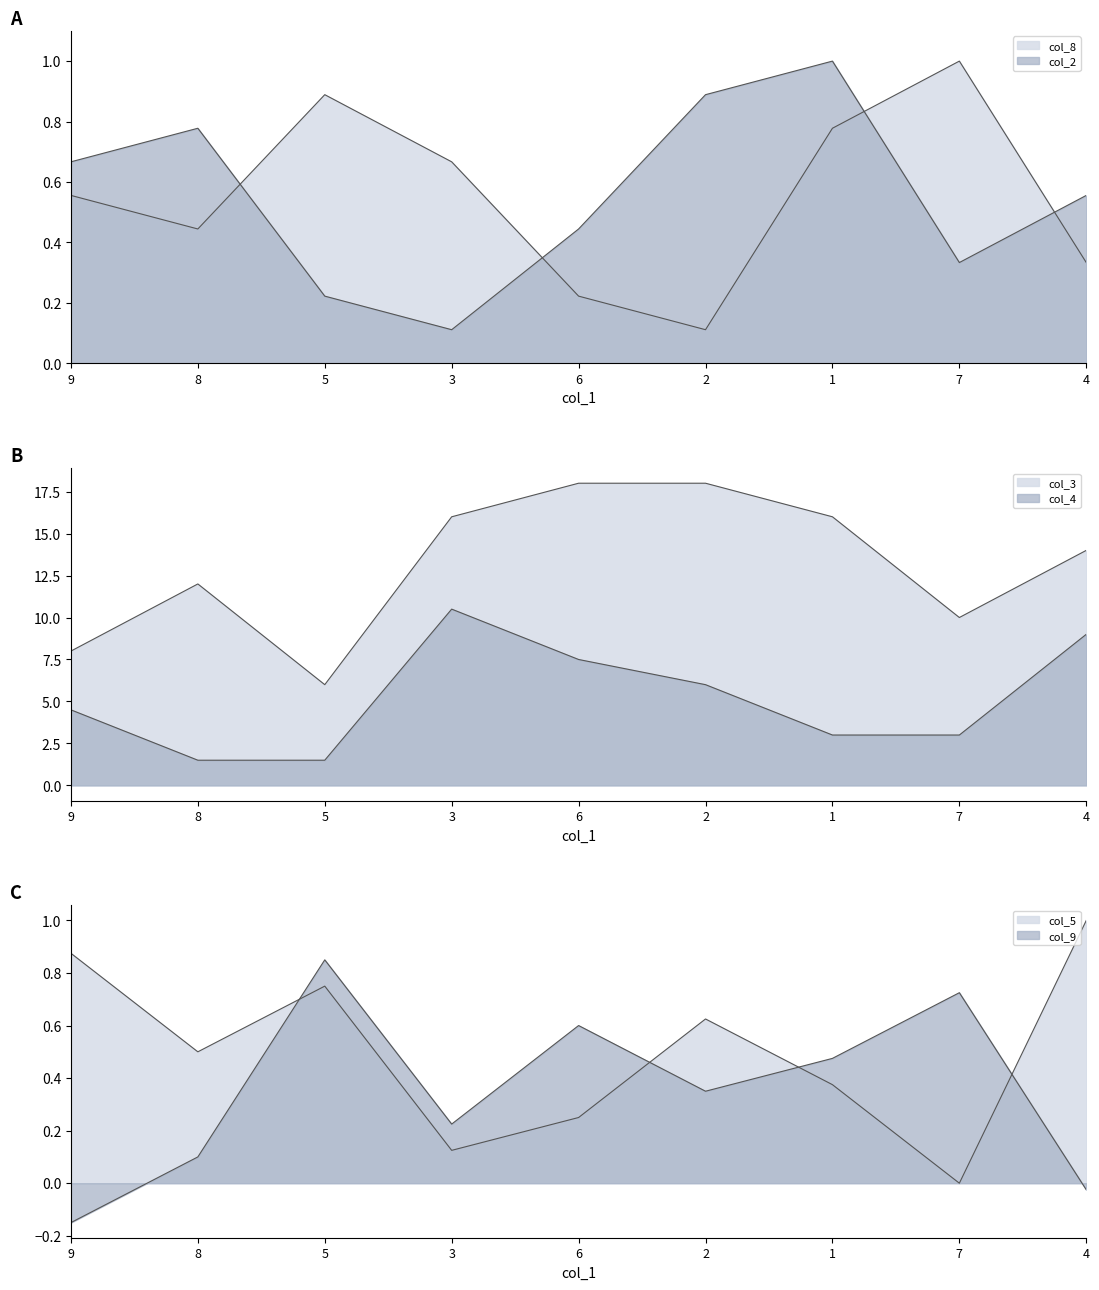

What position from the right is 5?

7